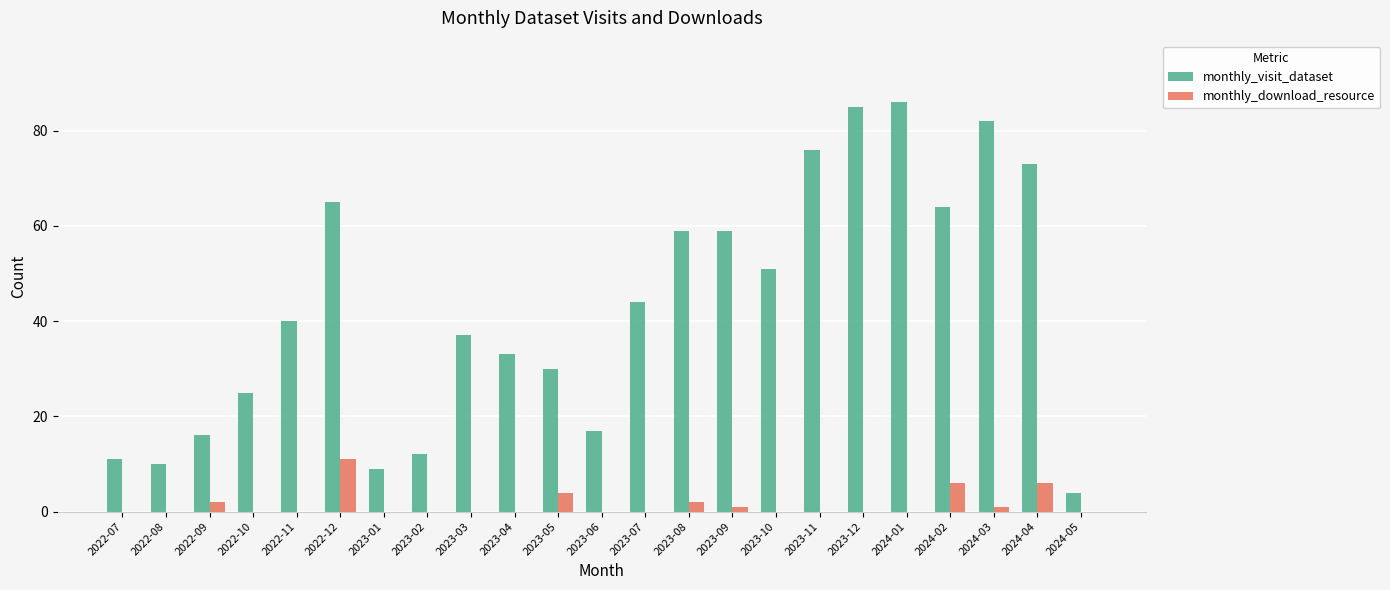

What is the maximum value shown in the chart?

86